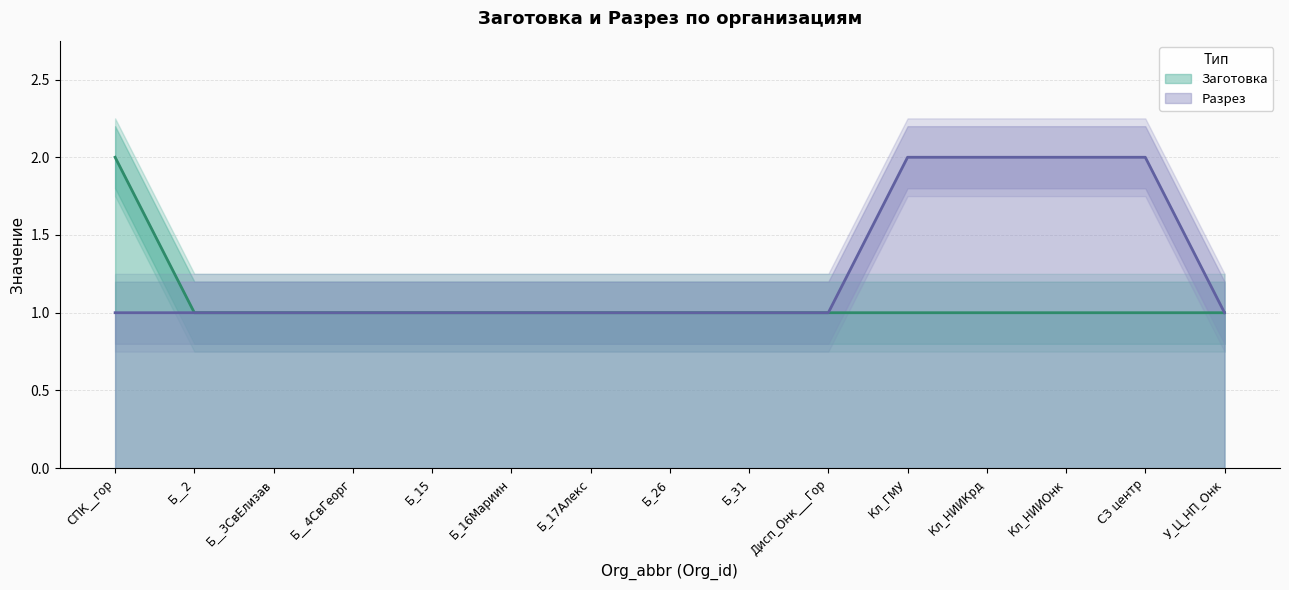

Reading left to right, list all the values displayed in this chart.

Заготовка: 2	1	1	1	1	1	1	1	1	1	1	1	1	1	1
Разрез: 1	1	1	1	1	1	1	1	1	1	2	2	2	2	1